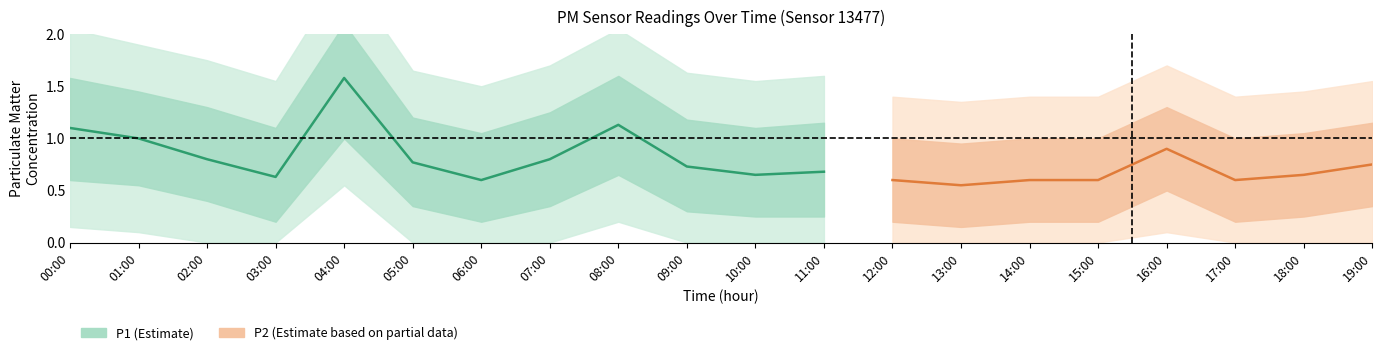

True or false: P2 and P1 cross at least once.

False